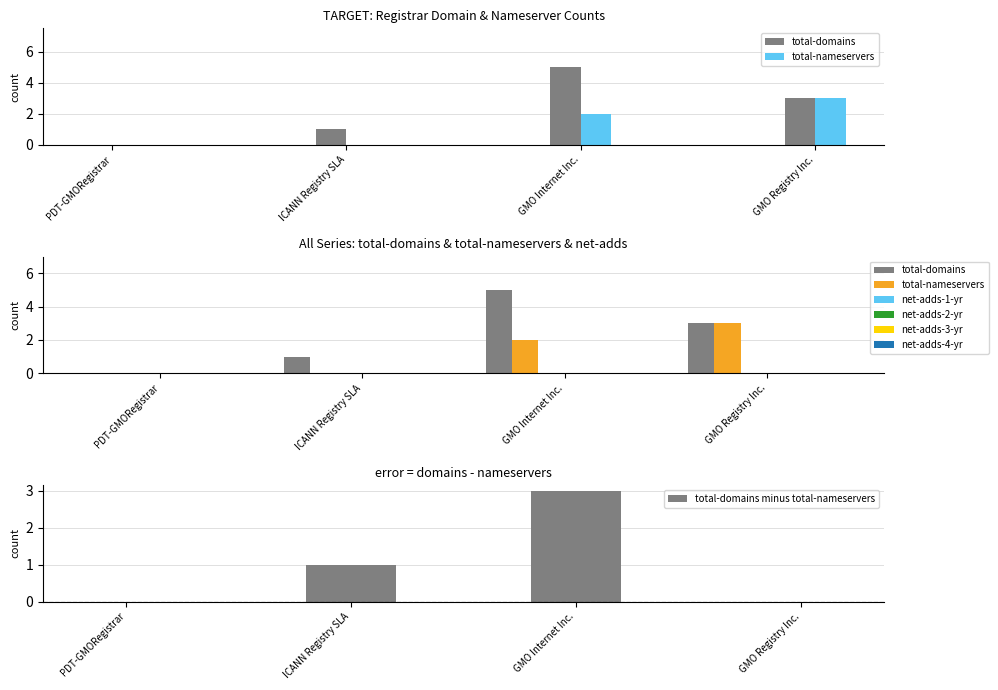

At which category is the sum across all series the highest?

GMO Internet Inc.